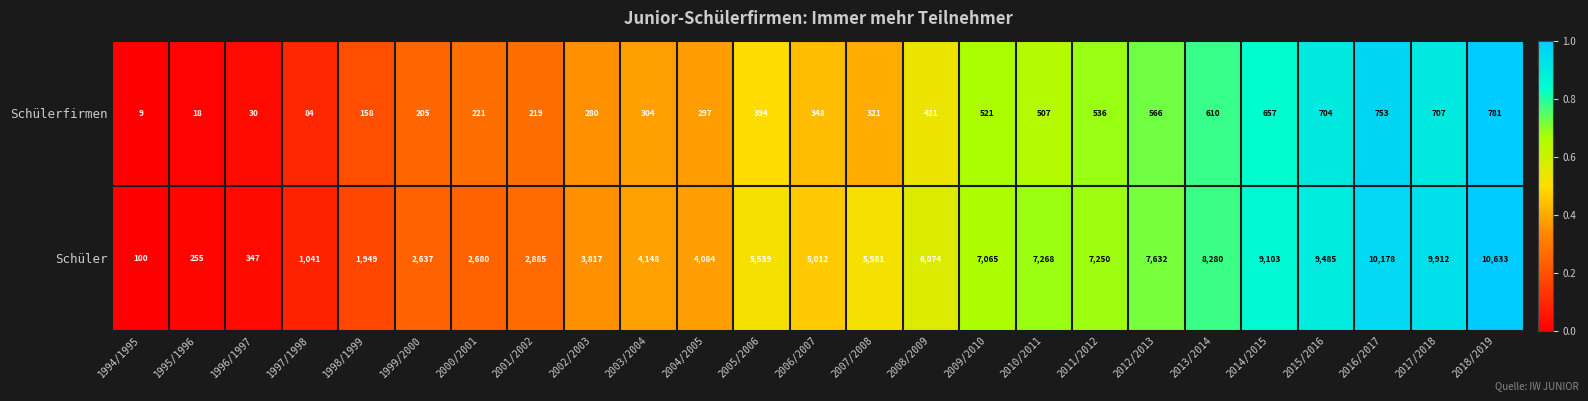

Rank the series by their average value, from highest to lowest.

Schüler, Schülerfirmen